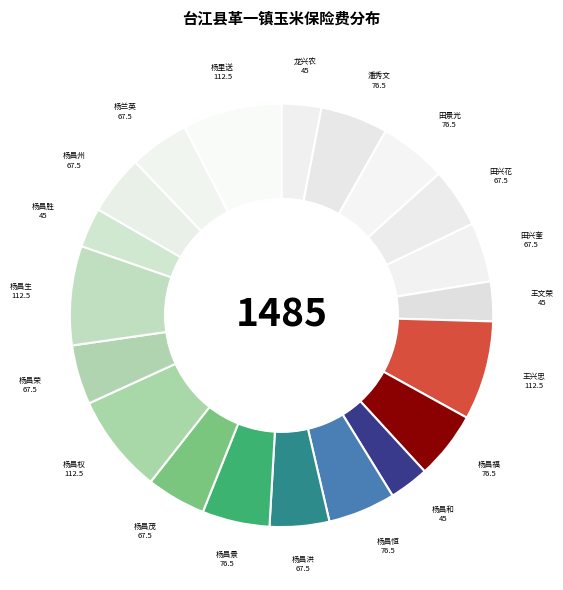

How many slices are in this pie chart?

20